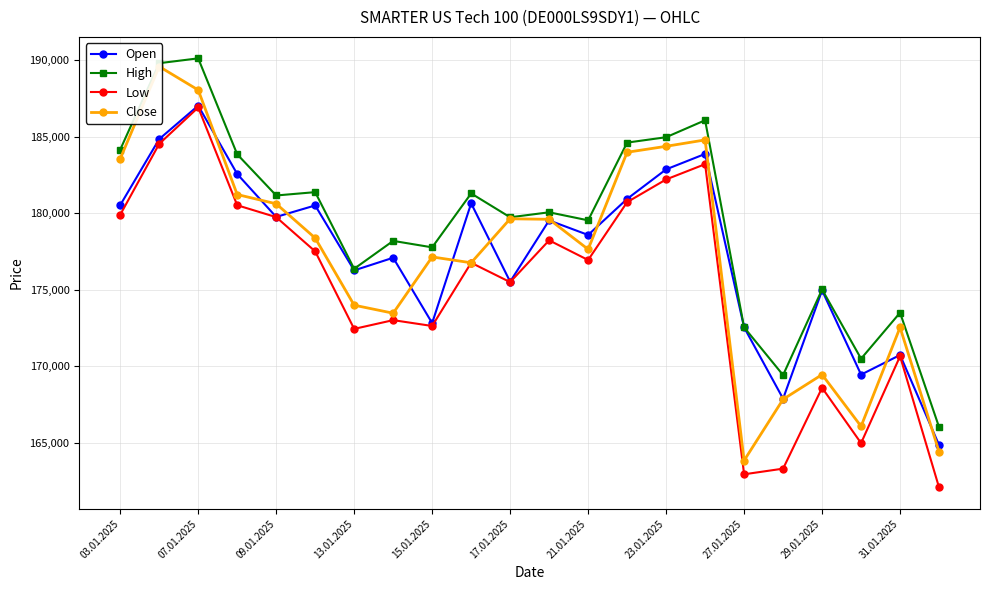

Reading left to right, list all the values displayed in this chart.

Open: 180517	184834	187017	182552	179747	180497	176253	177080	172810	180634	175516	179520	178569	180925	182854	183863	172532	167871	174946	169443	170725	164844
High: 184143	189791	190108	183839	181148	181366	176359	178181	177759	181282	179723	180049	179524	184603	184955	186062	172532	169414	175006	170483	173490	166016
Low: 179888	184521	186898	180510	179733	177496	172431	173003	172621	176751	175487	178218	176931	180711	182196	183195	162931	163300	168583	164968	170645	162071
Close: 183546	189573	188040	181211	180605	178366	173980	173456	177133	176751	179625	179592	177632	183972	184361	184778	163832	167831	169445	166065	172529	164406